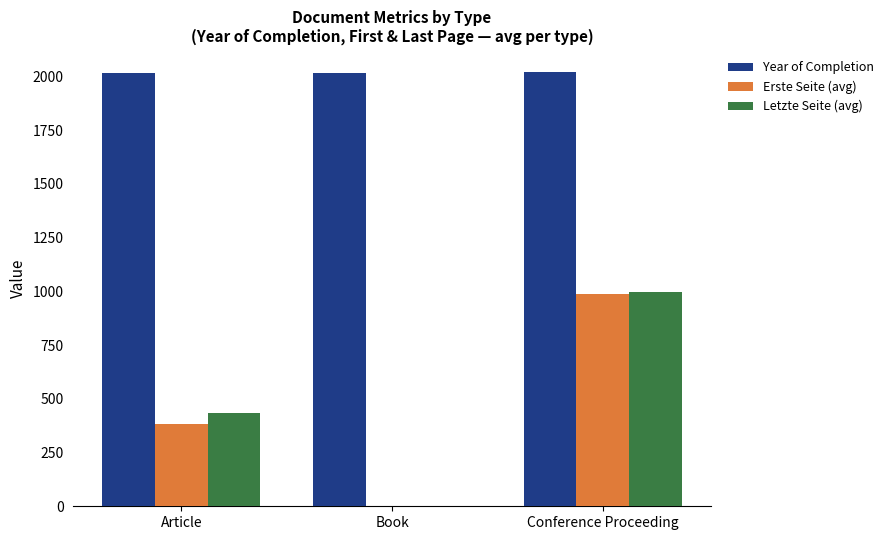

What is the spread (max minus min) of values at Article?

1630.8